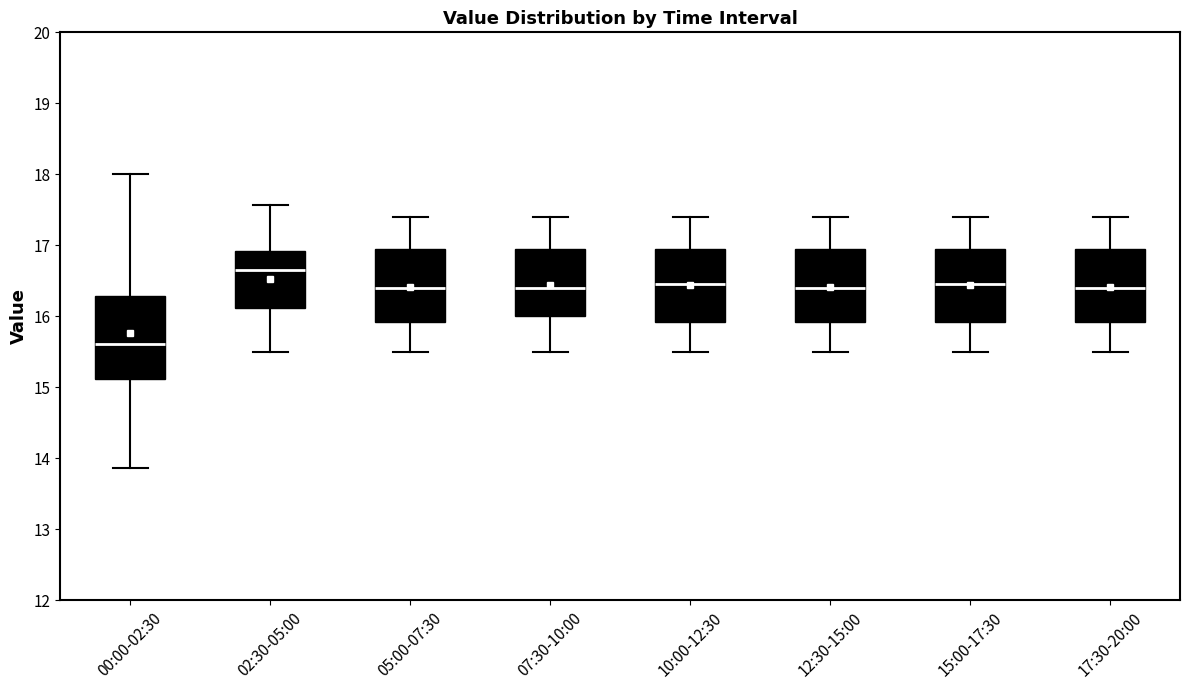

Where does the median line of the box for 17:30-20:00 sit on the y-axis? The values are not printed on the chart, so give them approximately, as read against the axis.

16.4